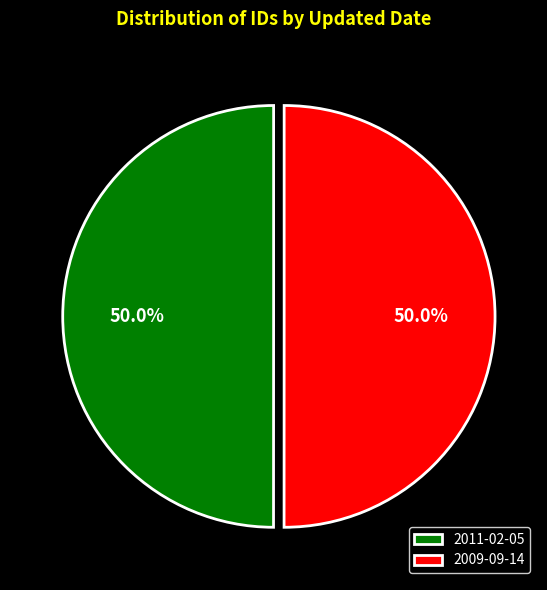

What is the ratio of the value at 2011-02-05 to the value at 2009-09-14?

1.0